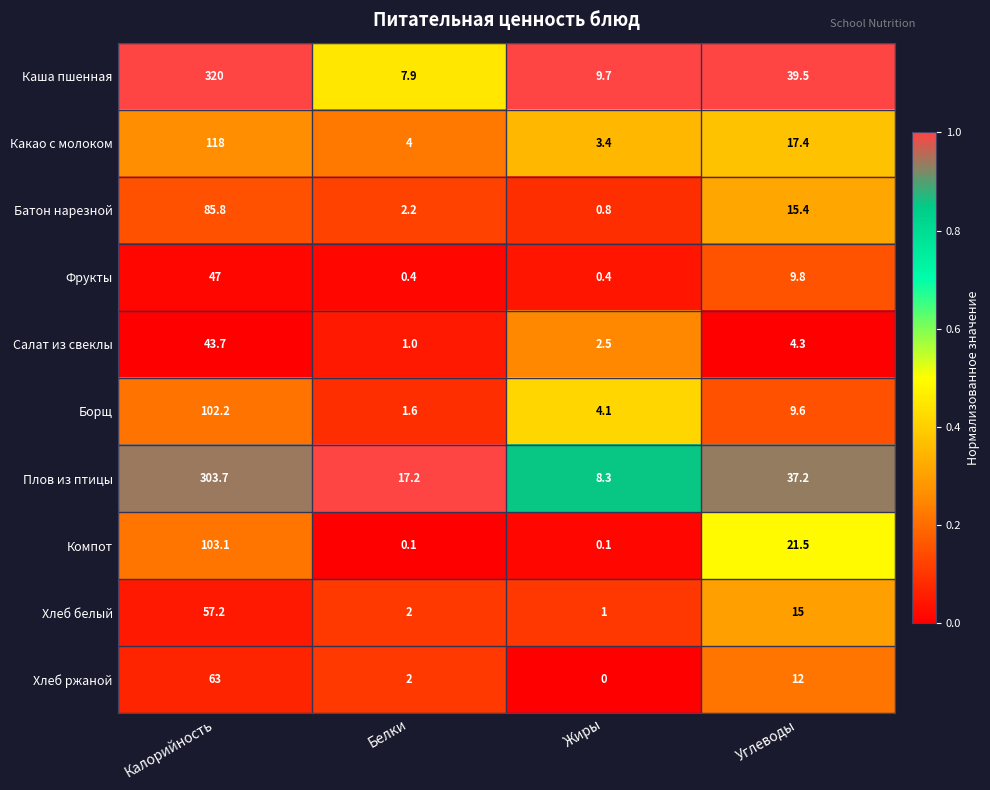

At which label does Салат из свеклы reach its peak?

Калорийность